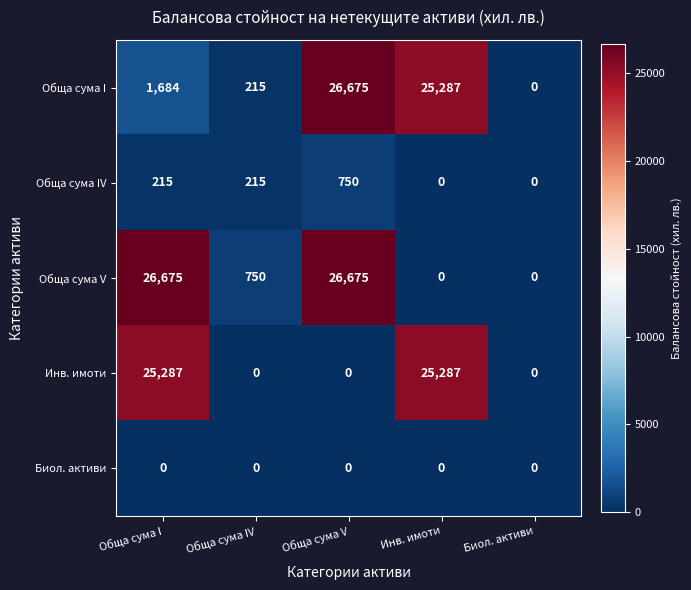

The Инв. имоти series shows 15407 at Обща сума V. True or false?

False